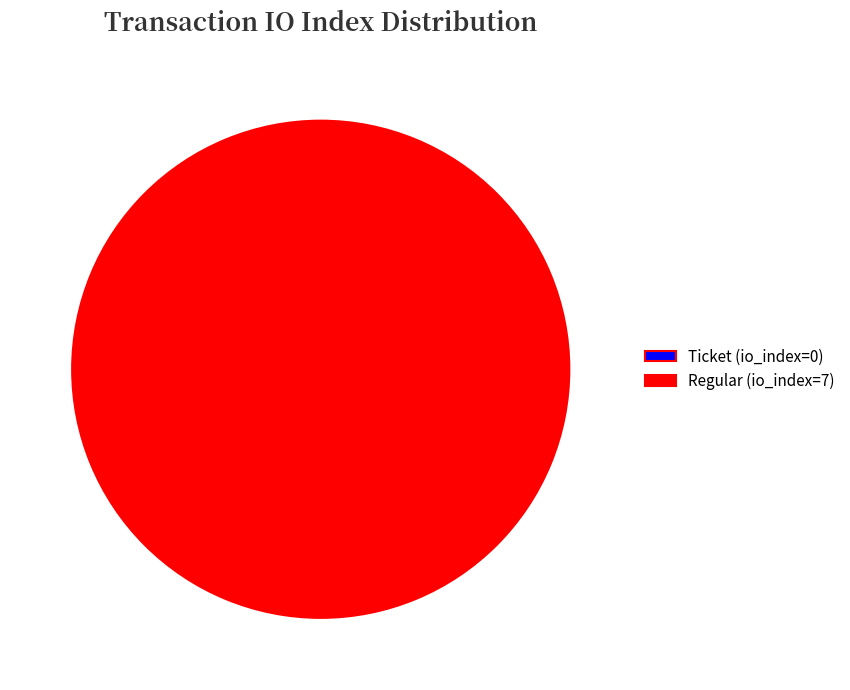

What is the total percentage of Regular (io_index=7) and Ticket (io_index=0)?

100.0%